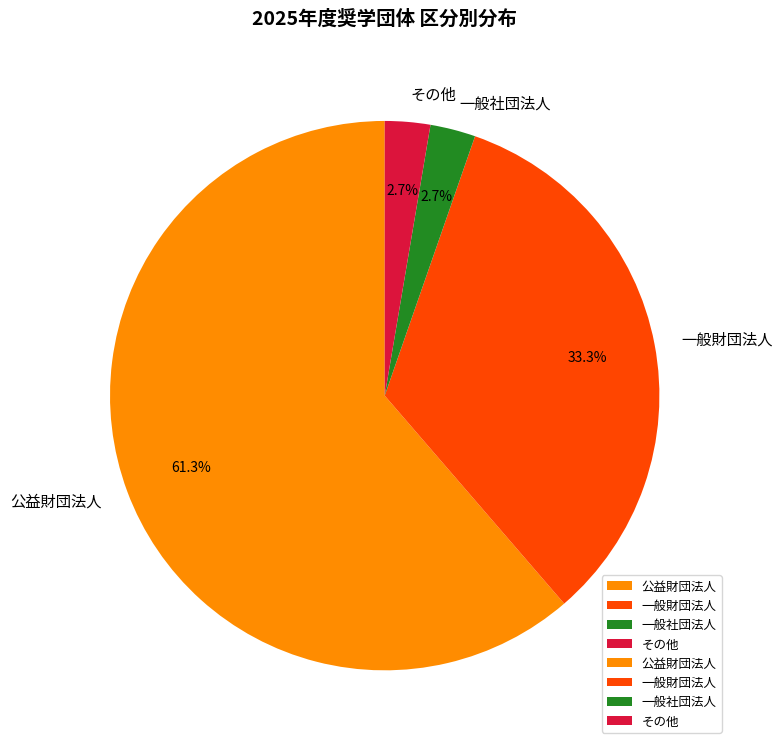

Count the number of slices in the pie.

4